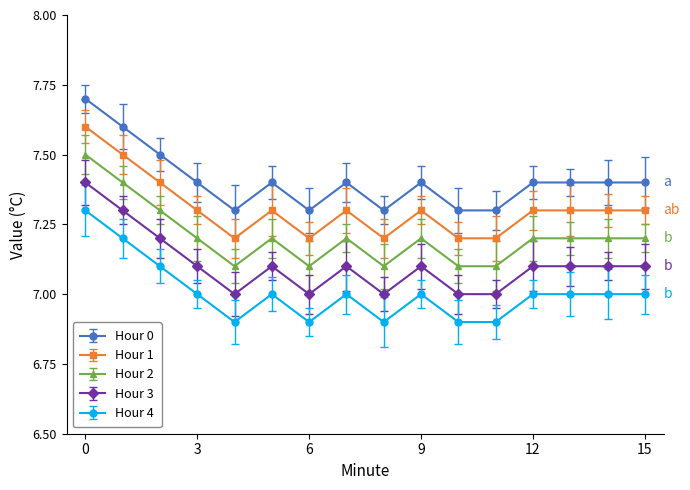

Rank the series by their maximum value, from highest to lowest.

Hour 0, Hour 1, Hour 2, Hour 3, Hour 4